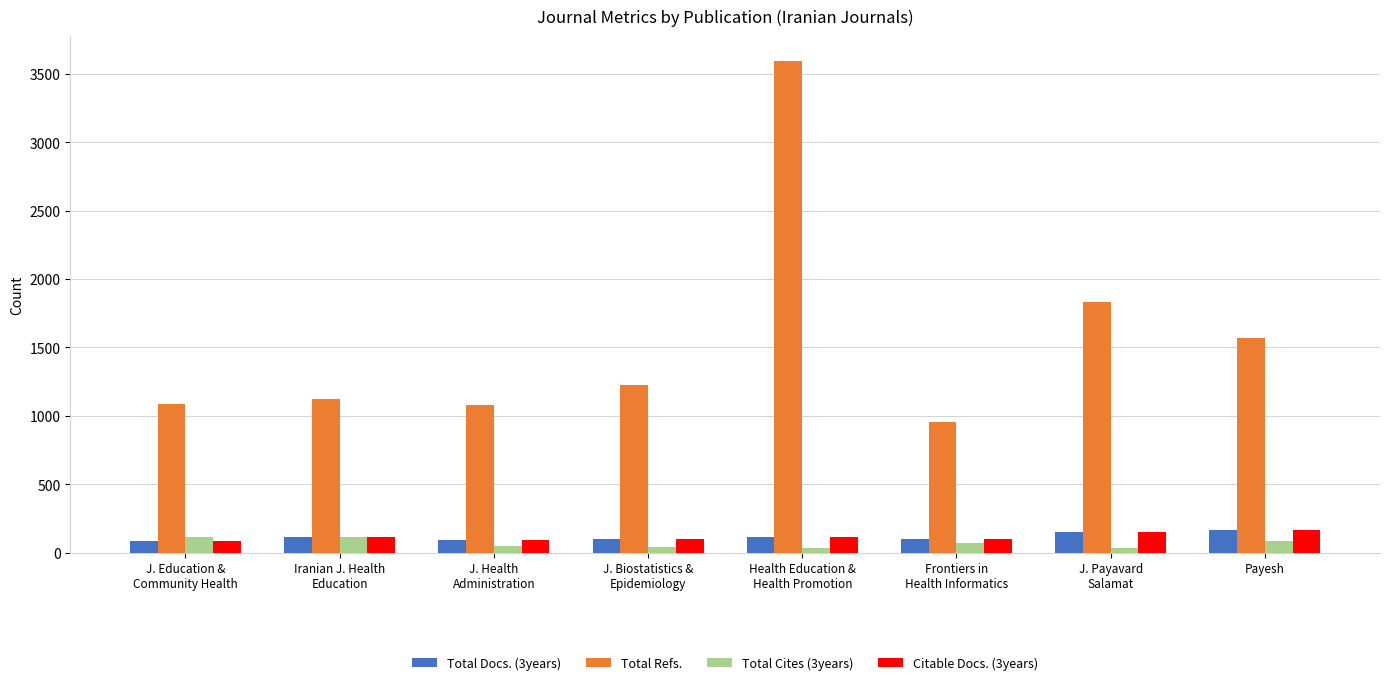

At how many categories does at least one series exceed 324?

8